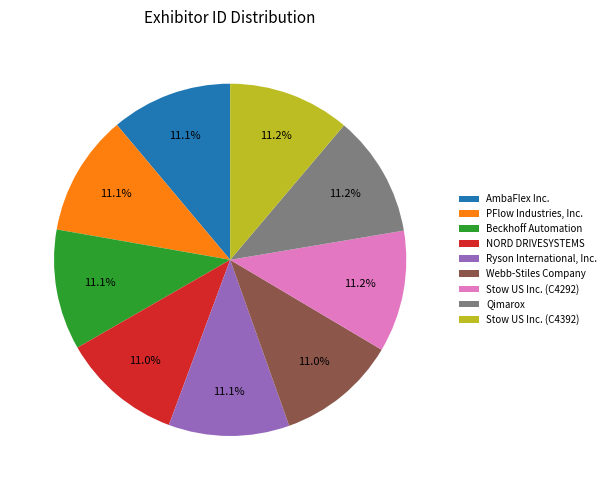

To the nearest percent, what percentage of the pie is NORD DRIVESYSTEMS?

11%